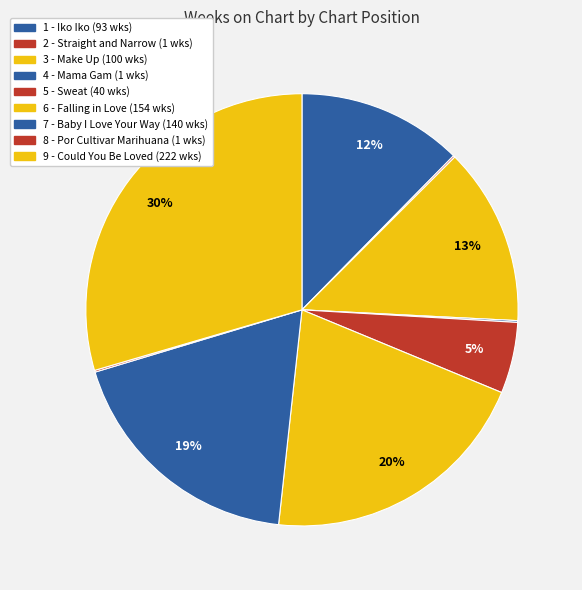

Which has a higher value, 8 - Por Cultivar Marihuana or 3 - Make Up?

3 - Make Up